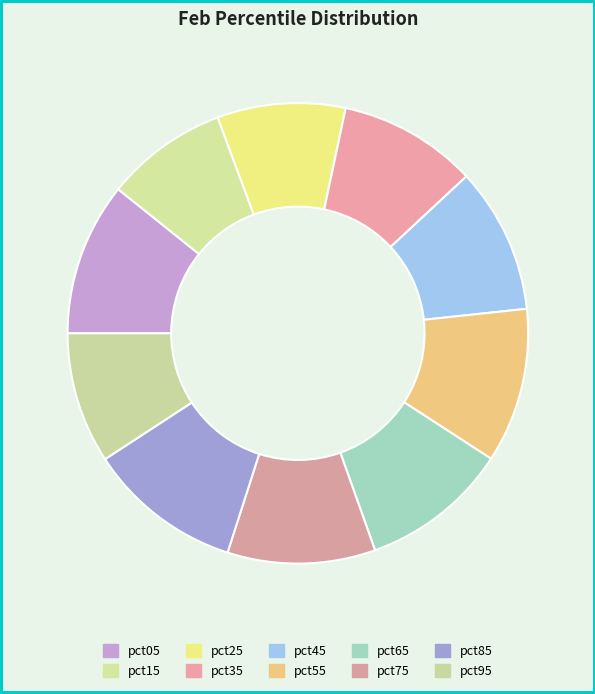

Combined, what portion of the pie is pct85 and pct15?

19.4%